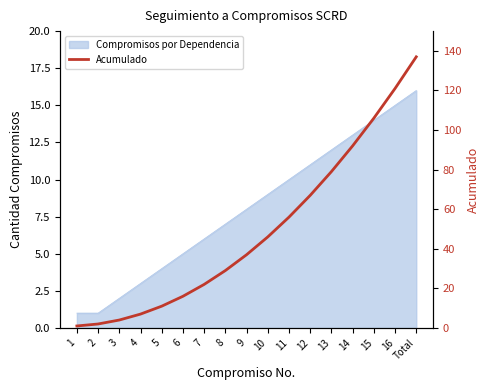

What is the difference between the maximum and minimum values?

136